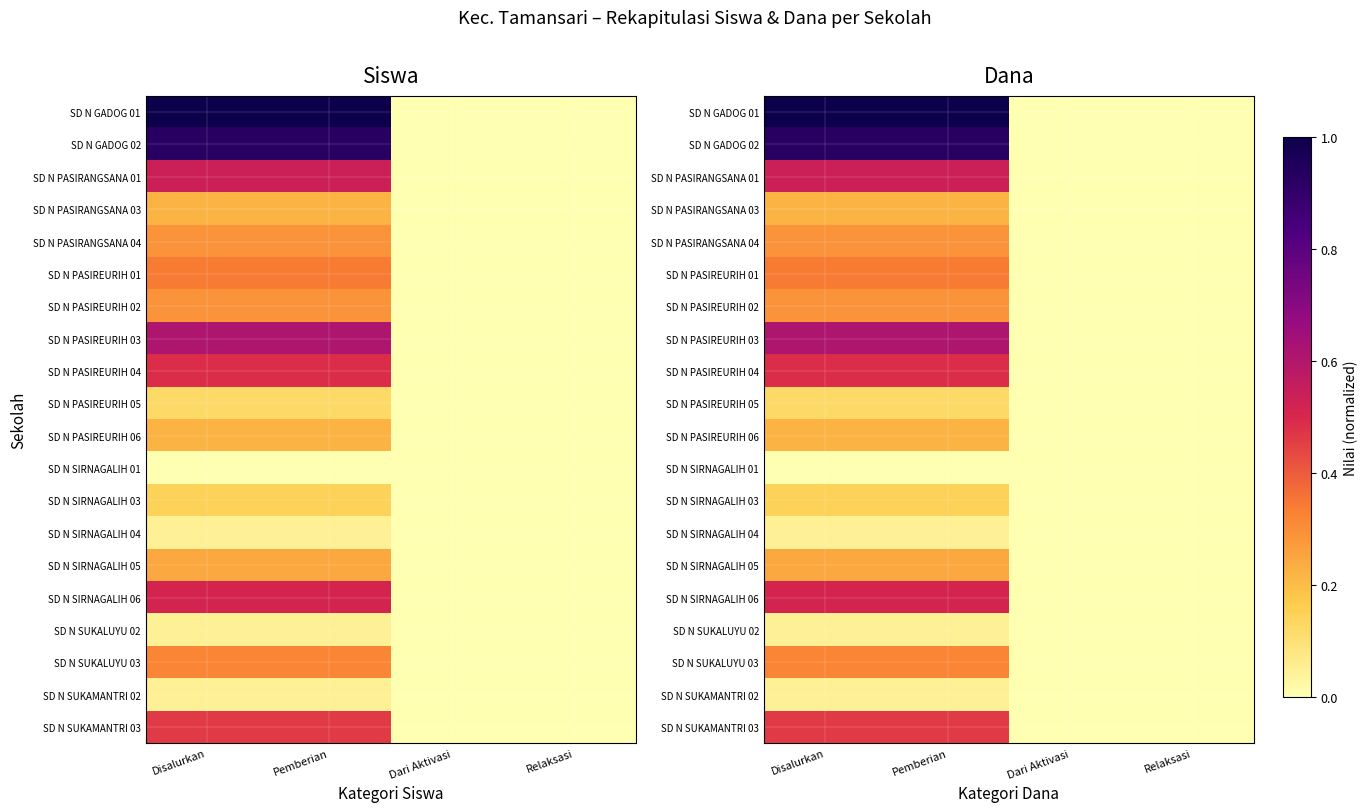

Count the number of categories in the chart.

4